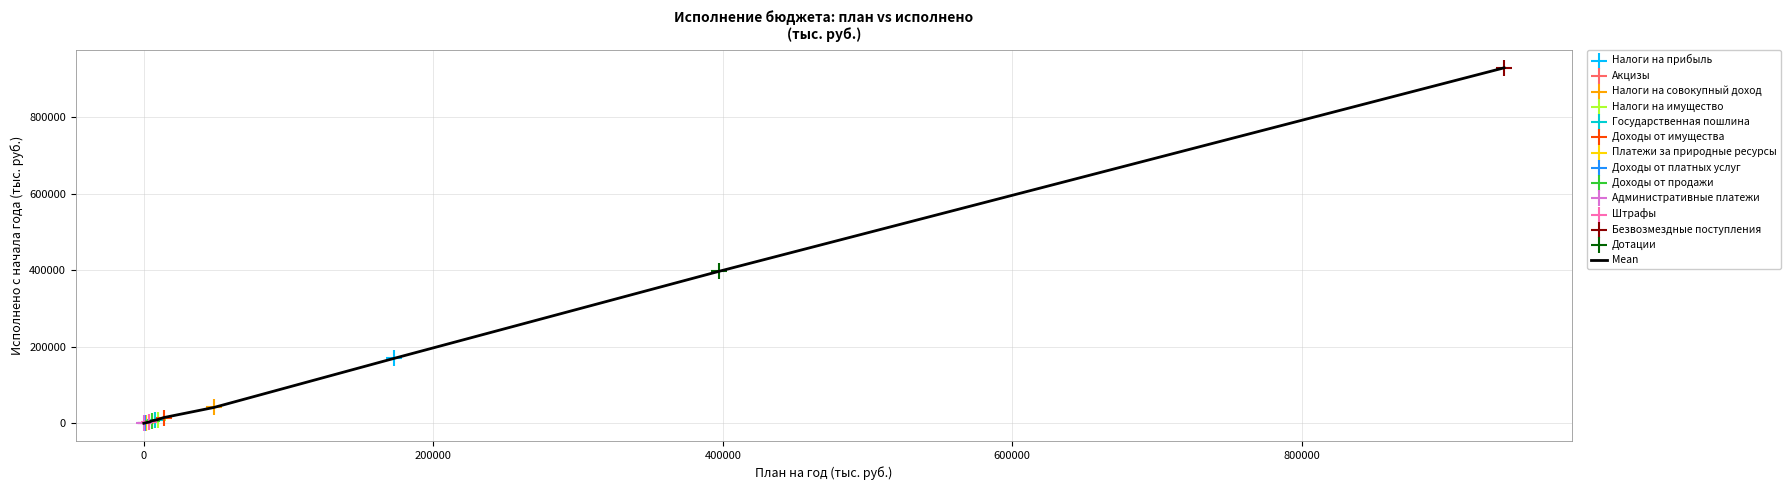

What is the greatest value displayed?

929631.2